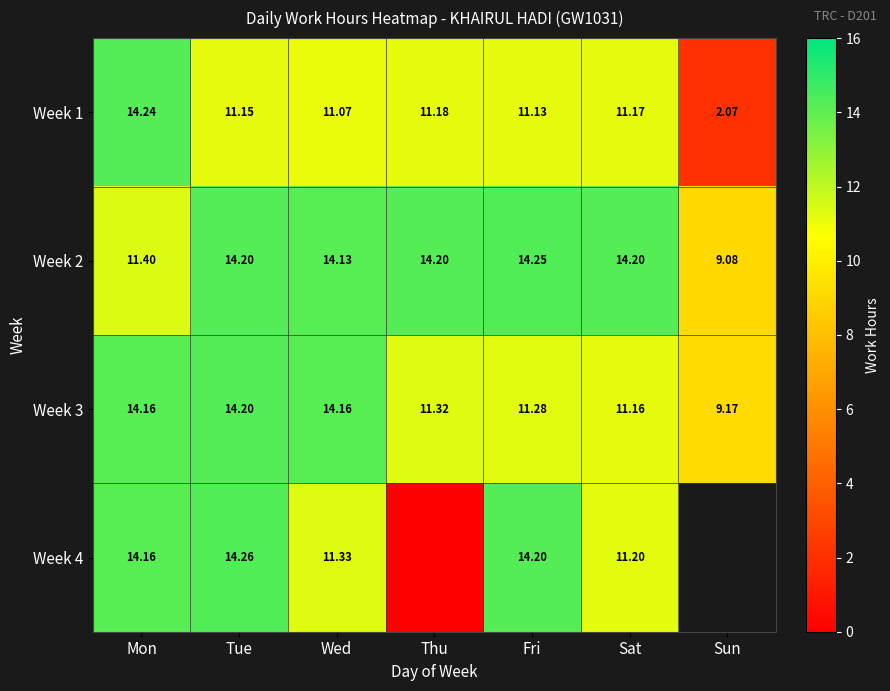

List the labels in order of Week 1 value, smallest first.

Sun, Wed, Fri, Tue, Sat, Thu, Mon